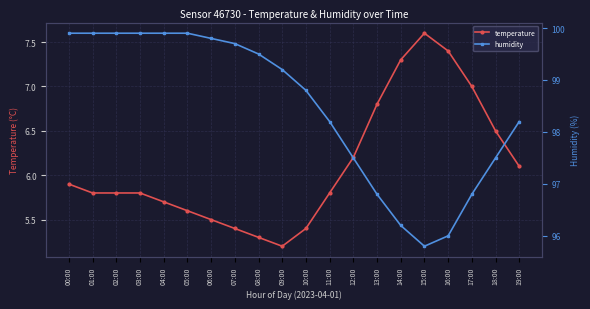

Which series has the largest range (max minus min)?

humidity